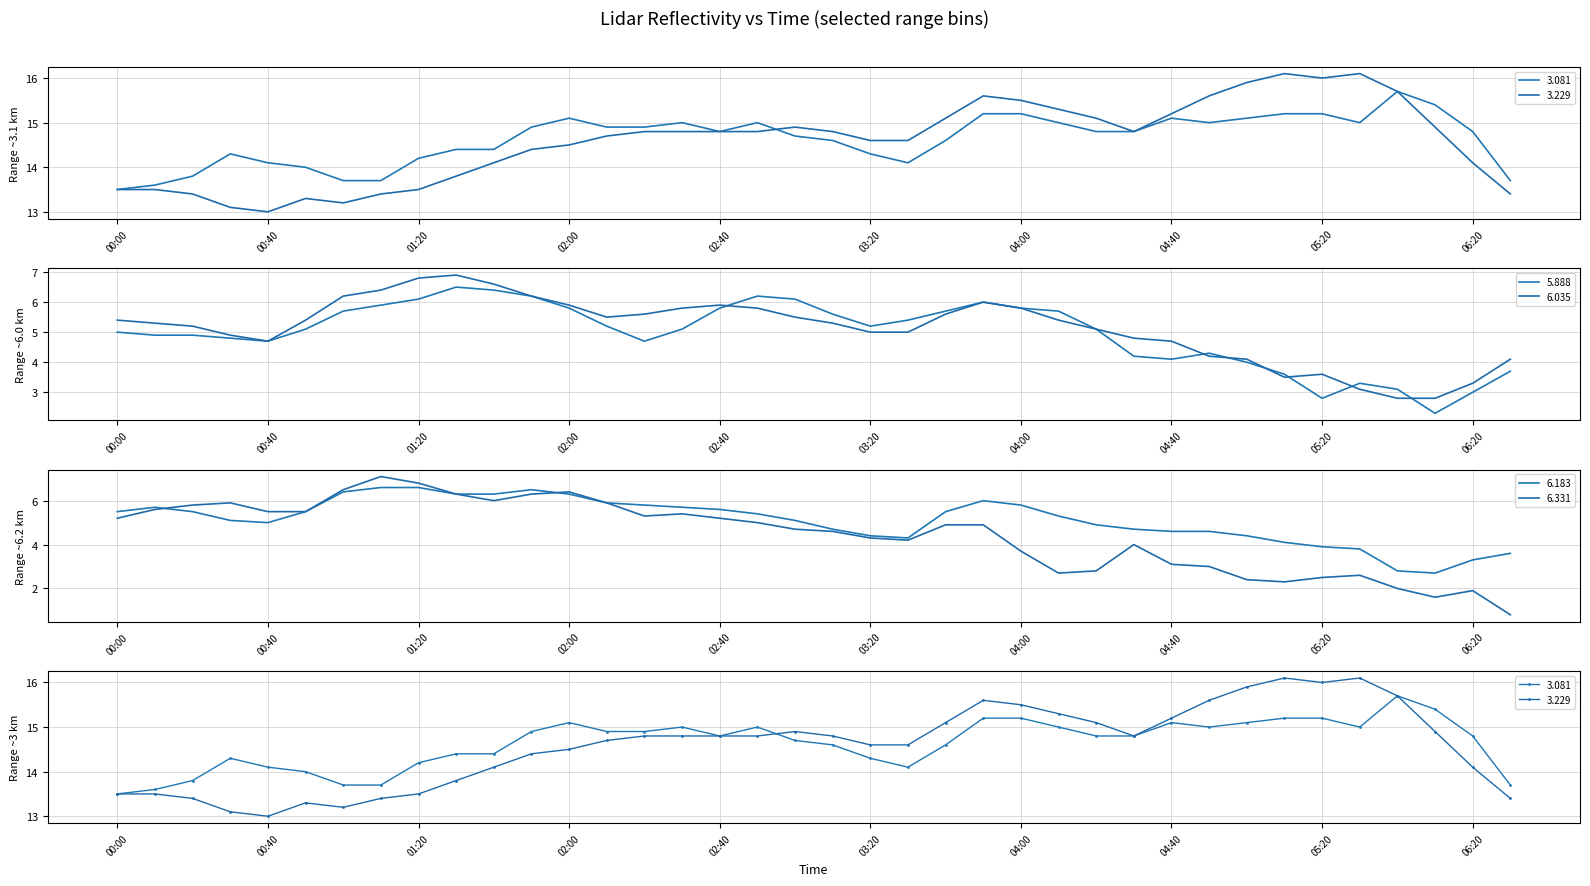

Where is the first local minimum for 3.229?

00:40